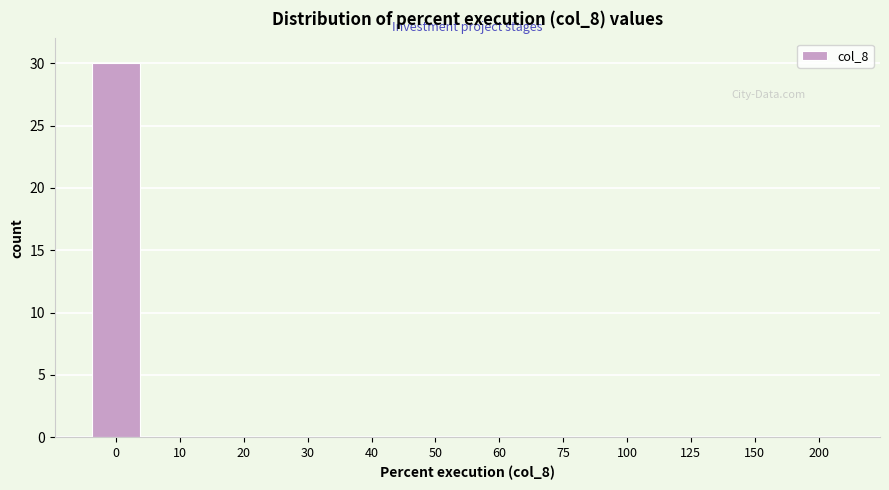

Reading left to right, transcribe all the data shown in this chart.

0=30	10=0	20=0	30=0	40=0	50=0	60=0	75=0	100=0	125=0	150=0	200=0